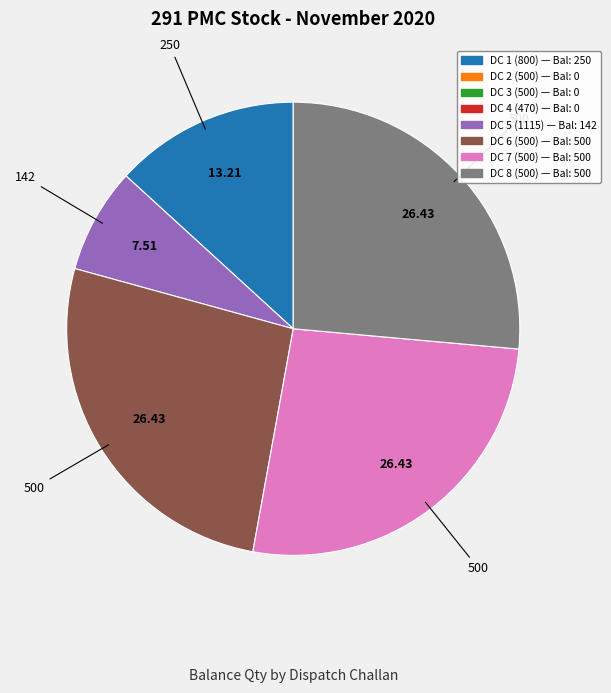

Is there a majority slice in this chart?

No